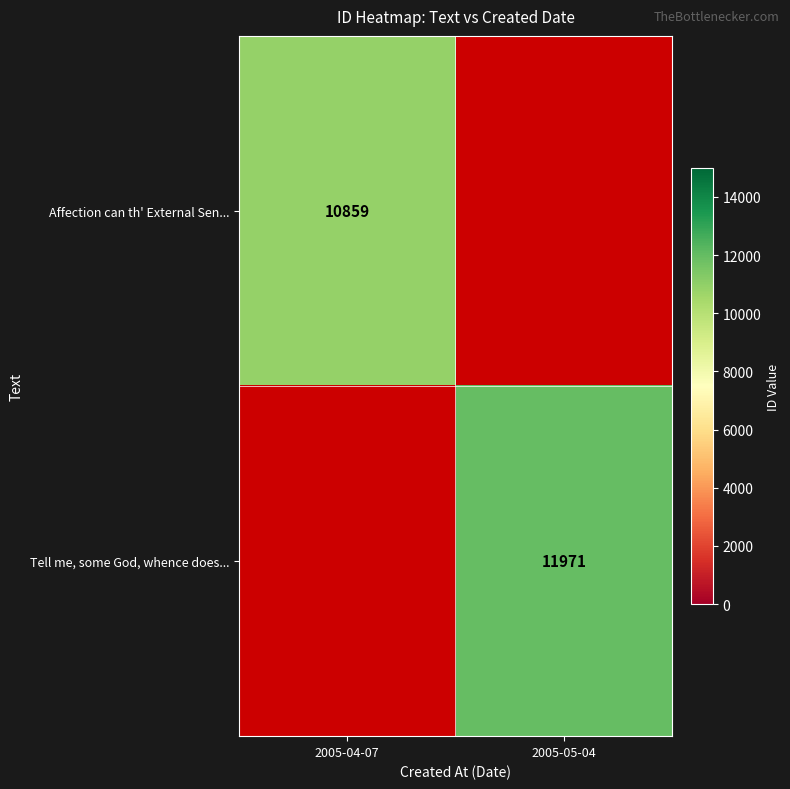

Is it true that Tell me, some God, whence does... equals 7090 at 2005-05-04?

False